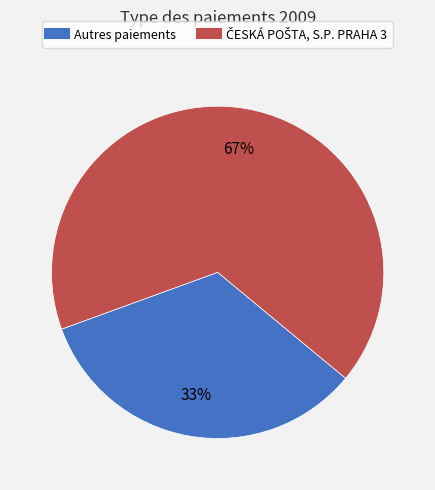

To the nearest percent, what is the average slice percentage?

50%